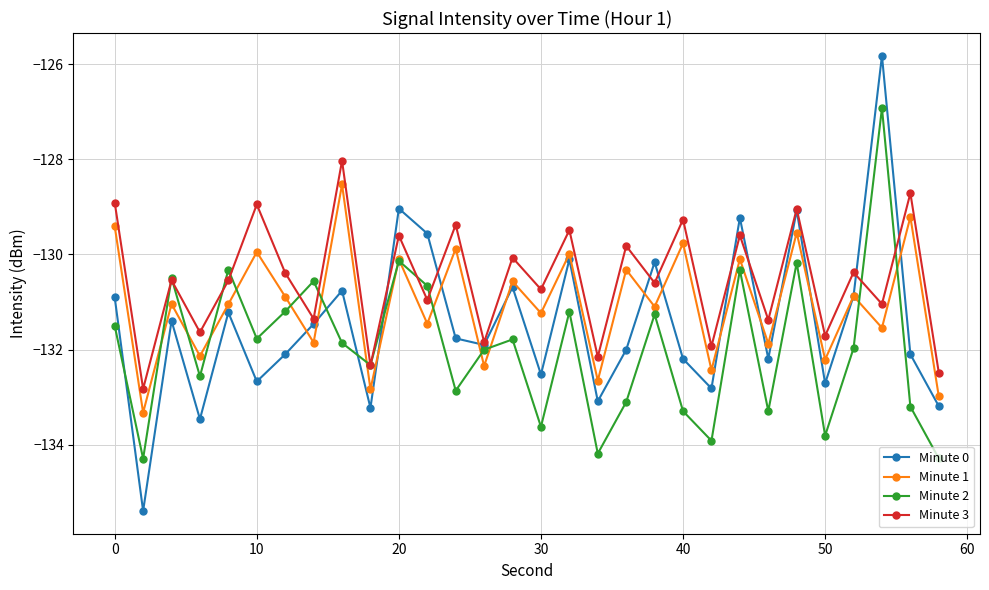

How many values in the Minute 0 series exceed -131?

11